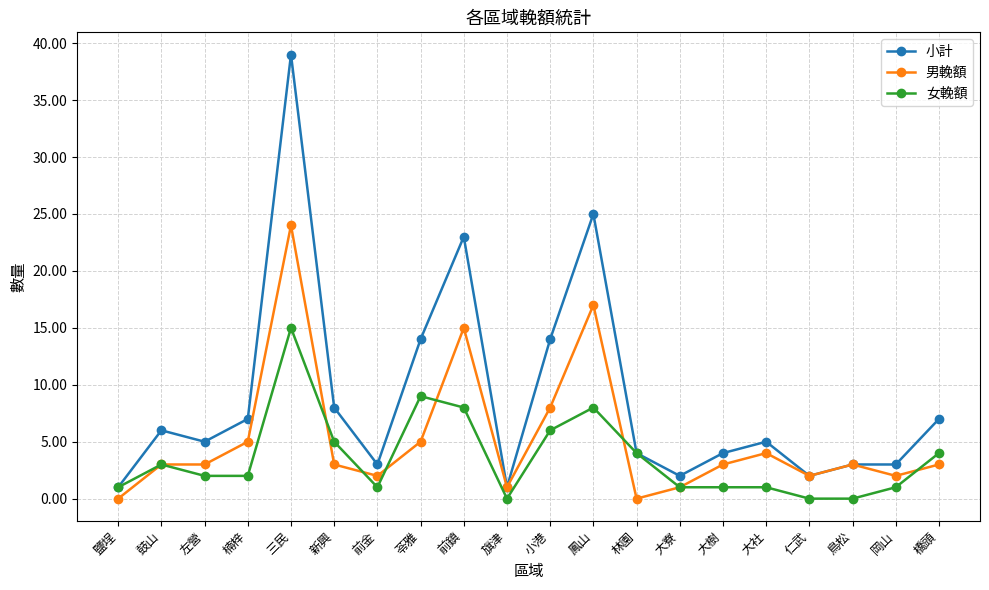

True or false: 男輓額 and 女輓額 cross at least once.

True